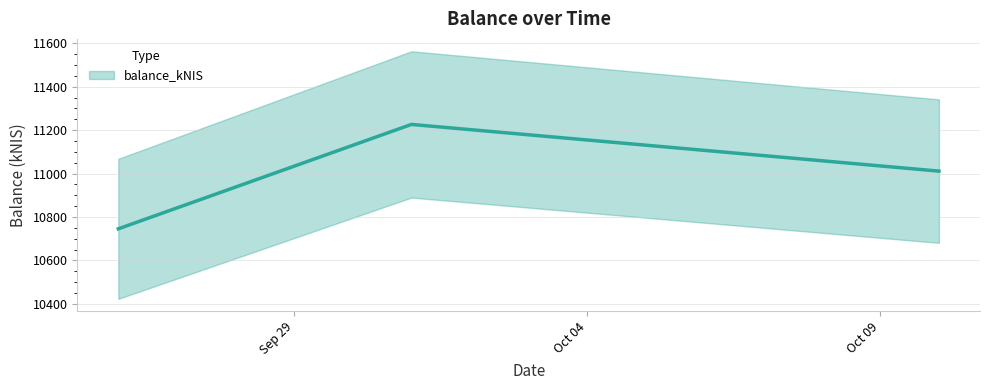

At which category does the chart reach its peak across all series?

2024-10-01